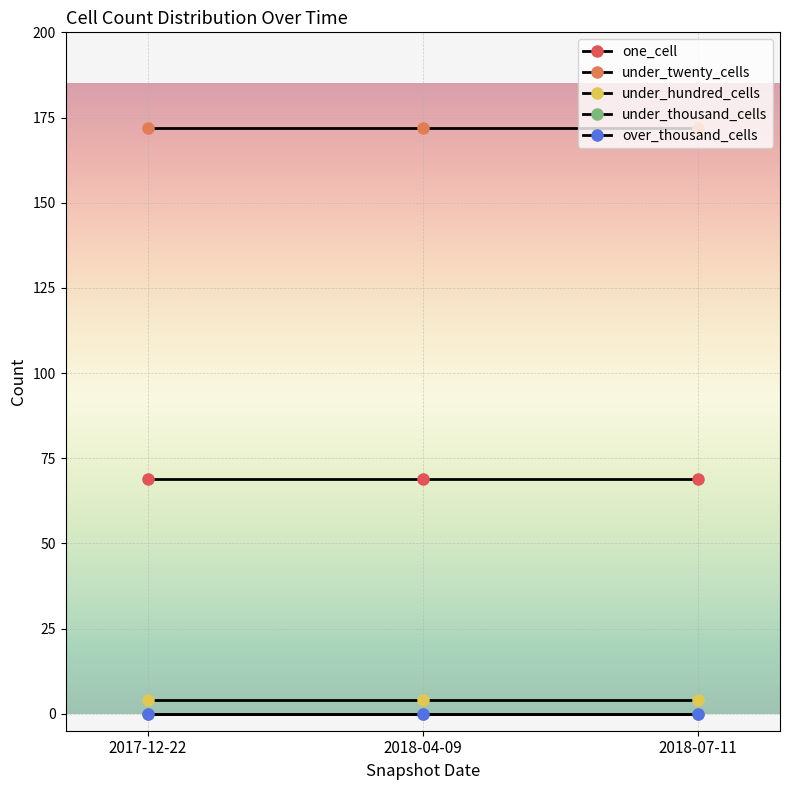

Which category has the highest value across all series?

2017-12-22